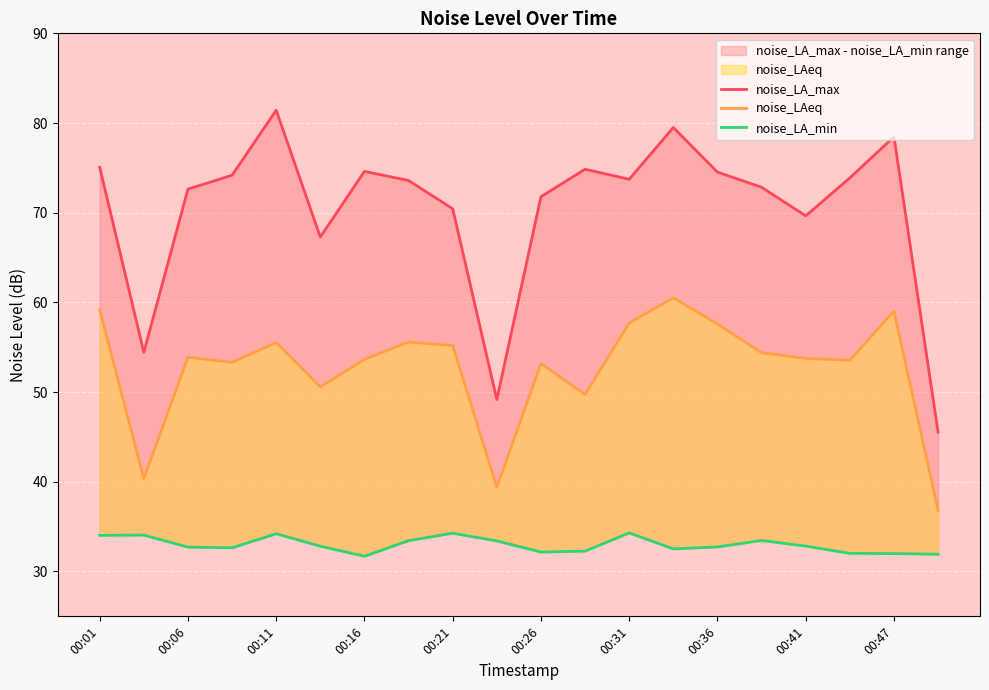

Where does the noise_LA_min series first go above 32?

00:01